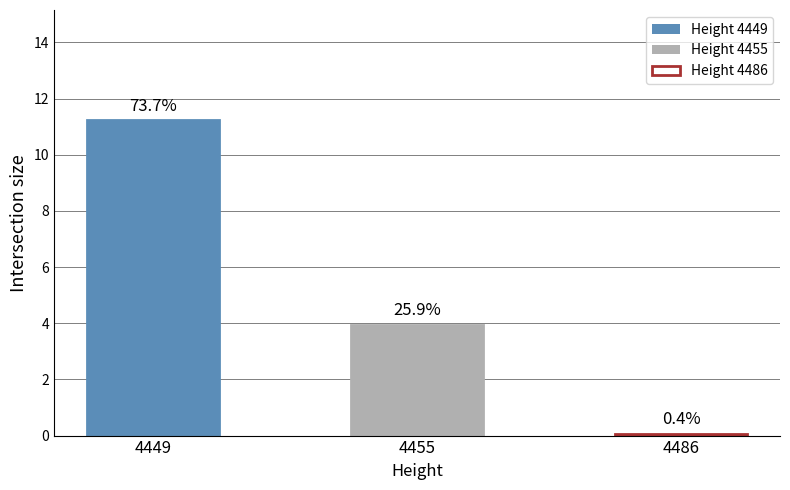

The value at 4486 is 0.1. True or false?

False